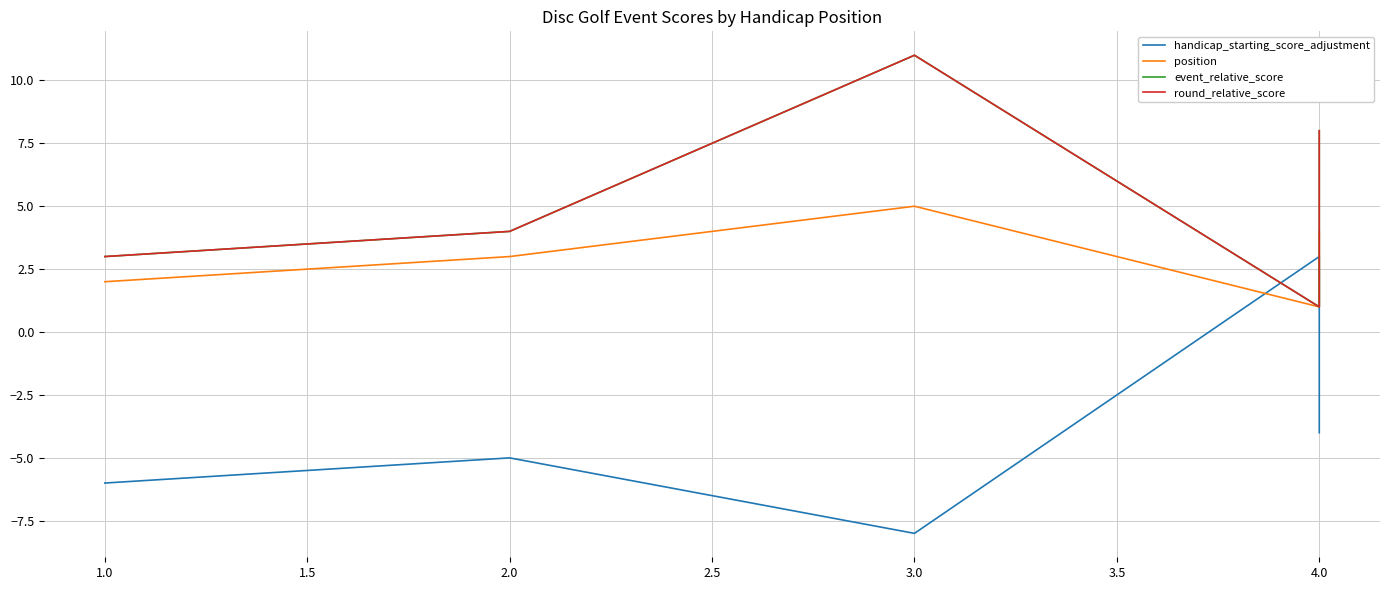

Reading right to left, extract all data points from this chart.

handicap_starting_score_adjustment: -4	3	-8	-5	-6
position: 4	1	5	3	2
event_relative_score: 8	1	11	4	3
round_relative_score: 8	1	11	4	3